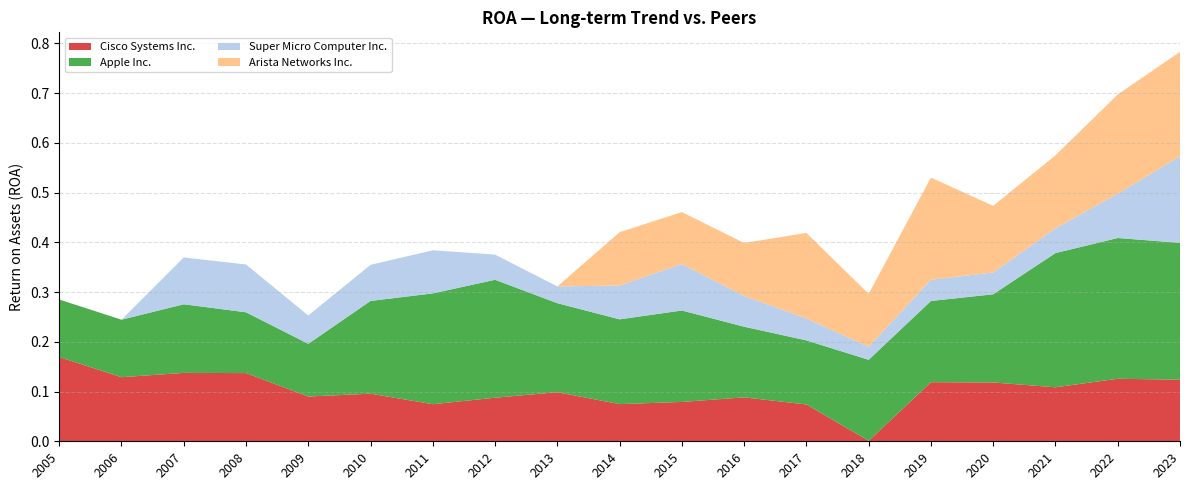

Reading left to right, transcribe all the data shown in this chart.

Cisco Systems Inc.: 2005=0.2	2006=0.1	2007=0.1	2008=0.1	2009=0.1	2010=0.1	2011=0.1	2012=0.1	2013=0.1	2014=0.1	2015=0.1	2016=0.1	2017=0.1	2018=0.0	2019=0.1	2020=0.1	2021=0.1	2022=0.1	2023=0.1
Apple Inc.: 2005=0.1	2006=0.1	2007=0.1	2008=0.1	2009=0.1	2010=0.2	2011=0.2	2012=0.2	2013=0.2	2014=0.2	2015=0.2	2016=0.1	2017=0.1	2018=0.2	2019=0.2	2020=0.2	2021=0.3	2022=0.3	2023=0.3
Super Micro Computer Inc.: 2005=0.0	2006=0.0	2007=0.1	2008=0.1	2009=0.1	2010=0.1	2011=0.1	2012=0.1	2013=0.0	2014=0.1	2015=0.1	2016=0.1	2017=0.0	2018=0.0	2019=0.0	2020=0.0	2021=0.0	2022=0.1	2023=0.2
Arista Networks Inc.: 2005=0.0	2006=0.0	2007=0.0	2008=0.0	2009=0.0	2010=0.0	2011=0.0	2012=0.0	2013=0.0	2014=0.1	2015=0.1	2016=0.1	2017=0.2	2018=0.1	2019=0.2	2020=0.1	2021=0.1	2022=0.2	2023=0.2